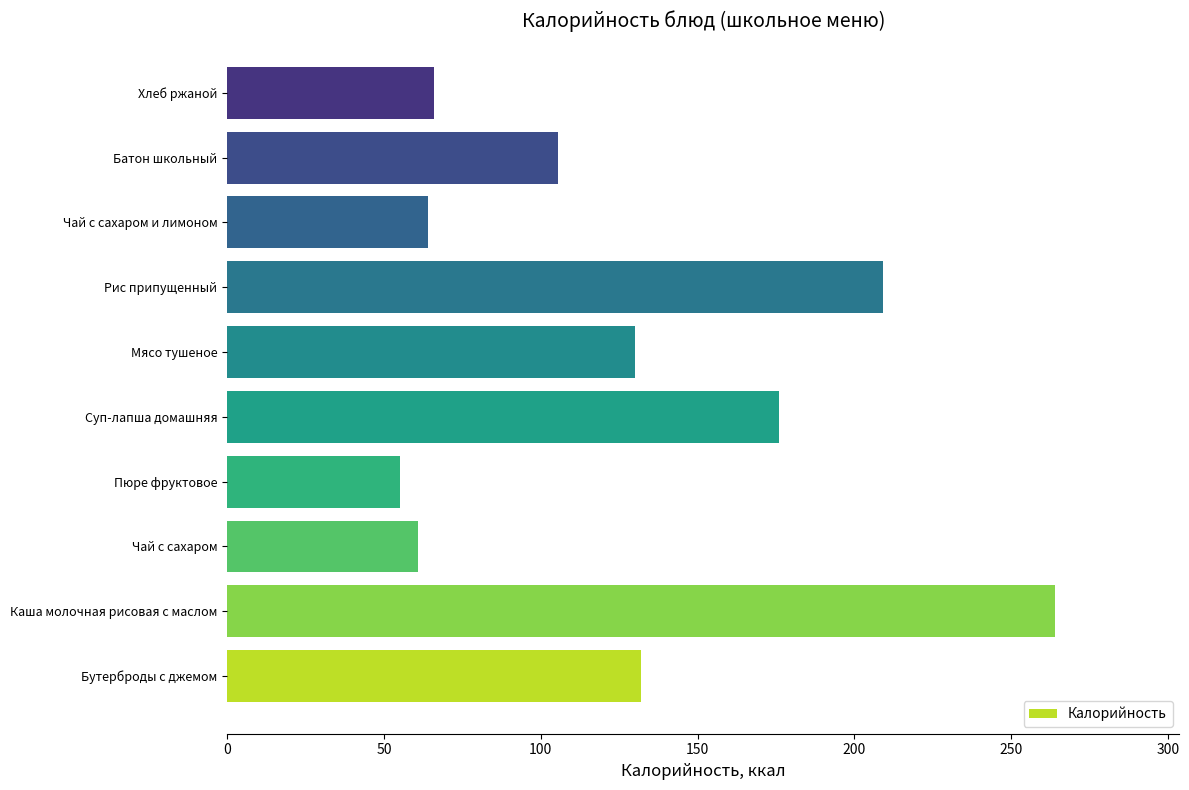

Are the bars grouped side by side (vs. stacked)?

No